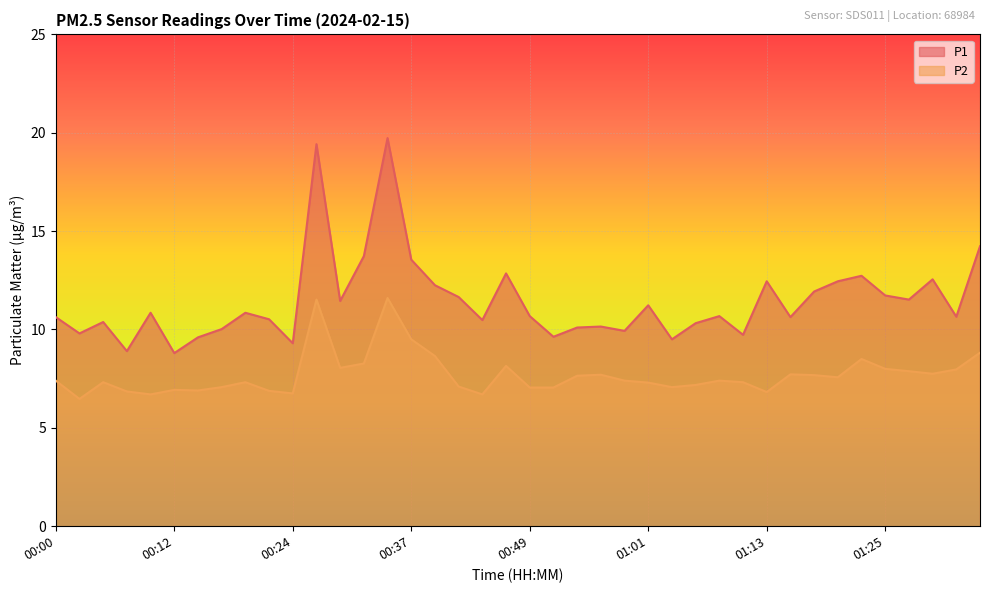

Count the number of data series in this chart.

2